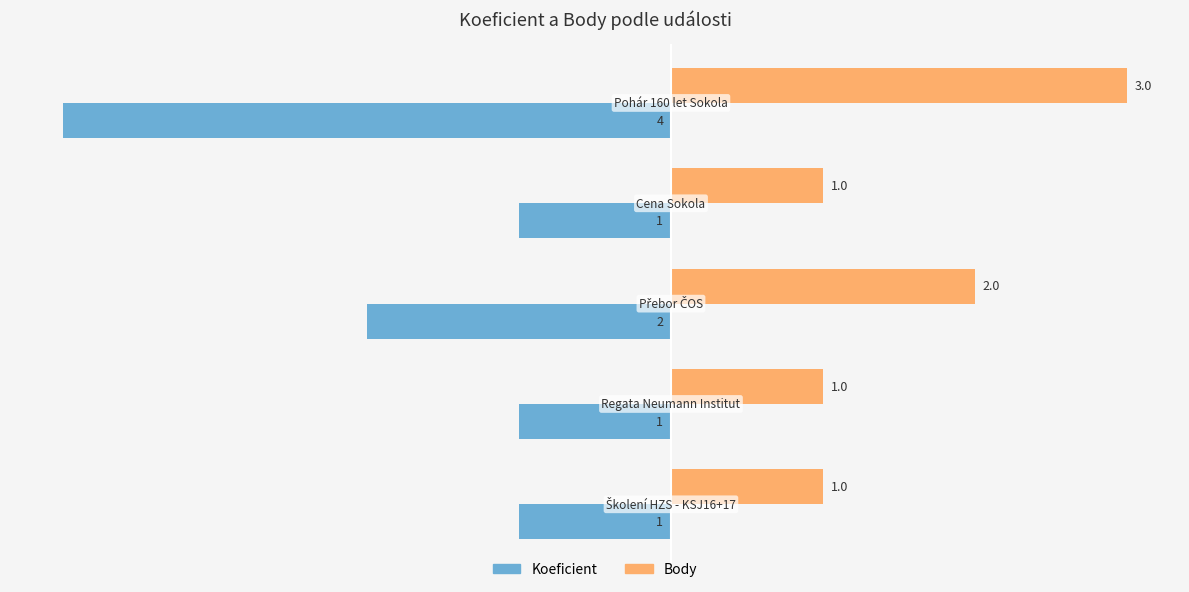

What is the lowest value of the Koeficient series?

-4